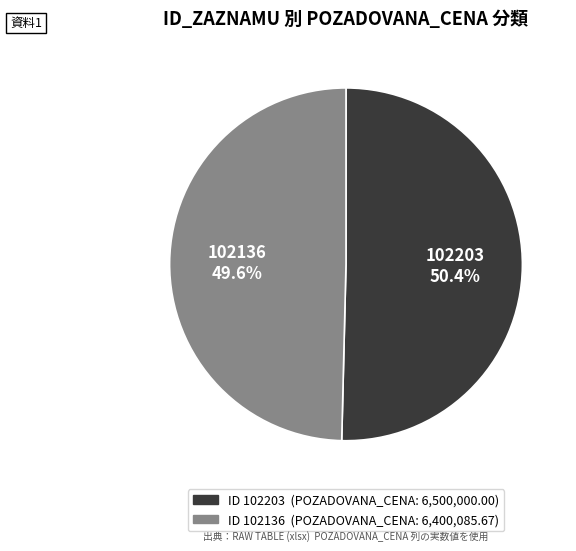

Does any single category account for the majority?

Yes